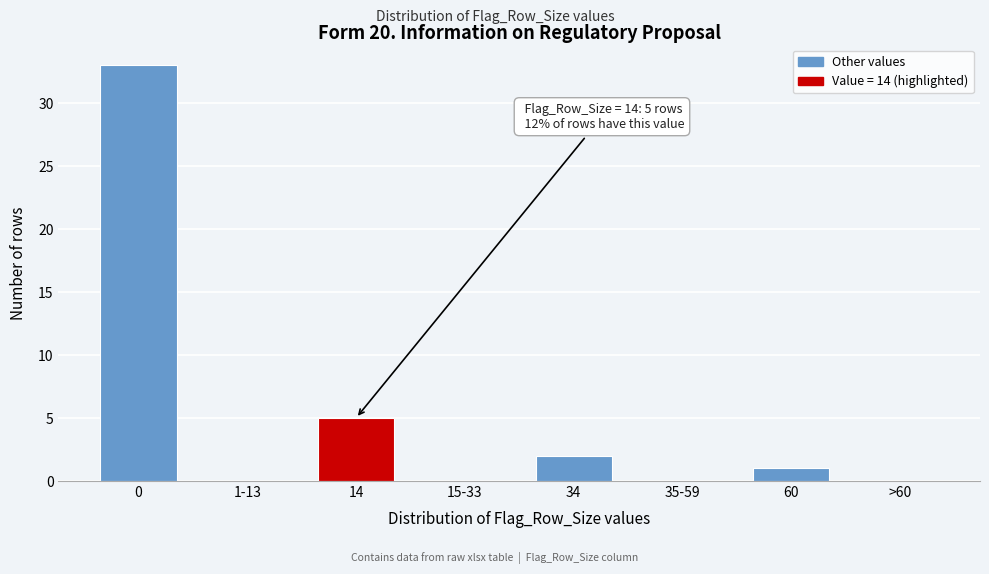

Reading right to left, what are all the values shown in this chart?

>60=0	60=1	35-59=0	34=2	15-33=0	14=5	1-13=0	0=33